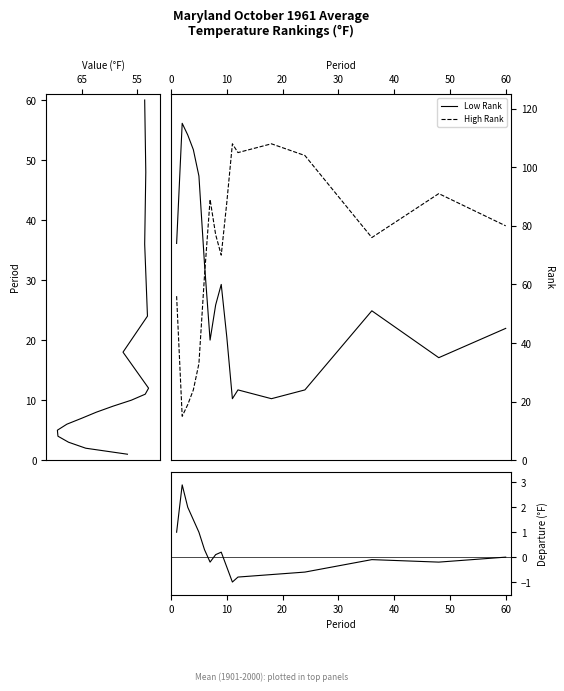

True or false: Low Rank has a value of 27 at 10.

False